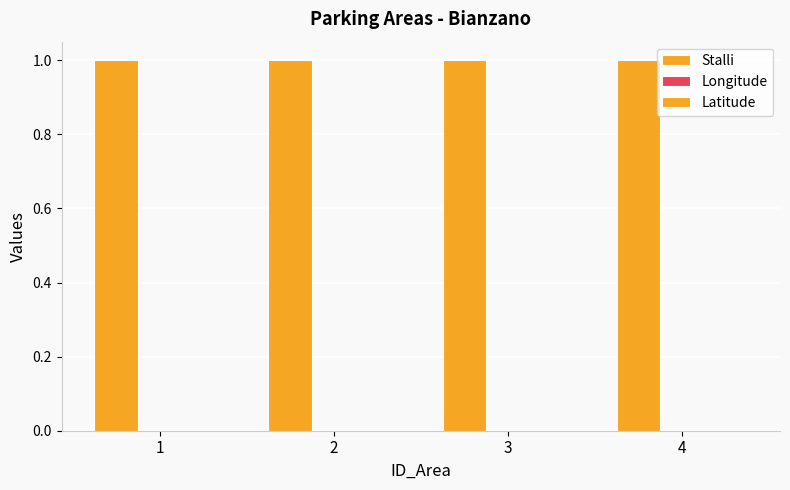

What is the maximum value shown in the chart?

1